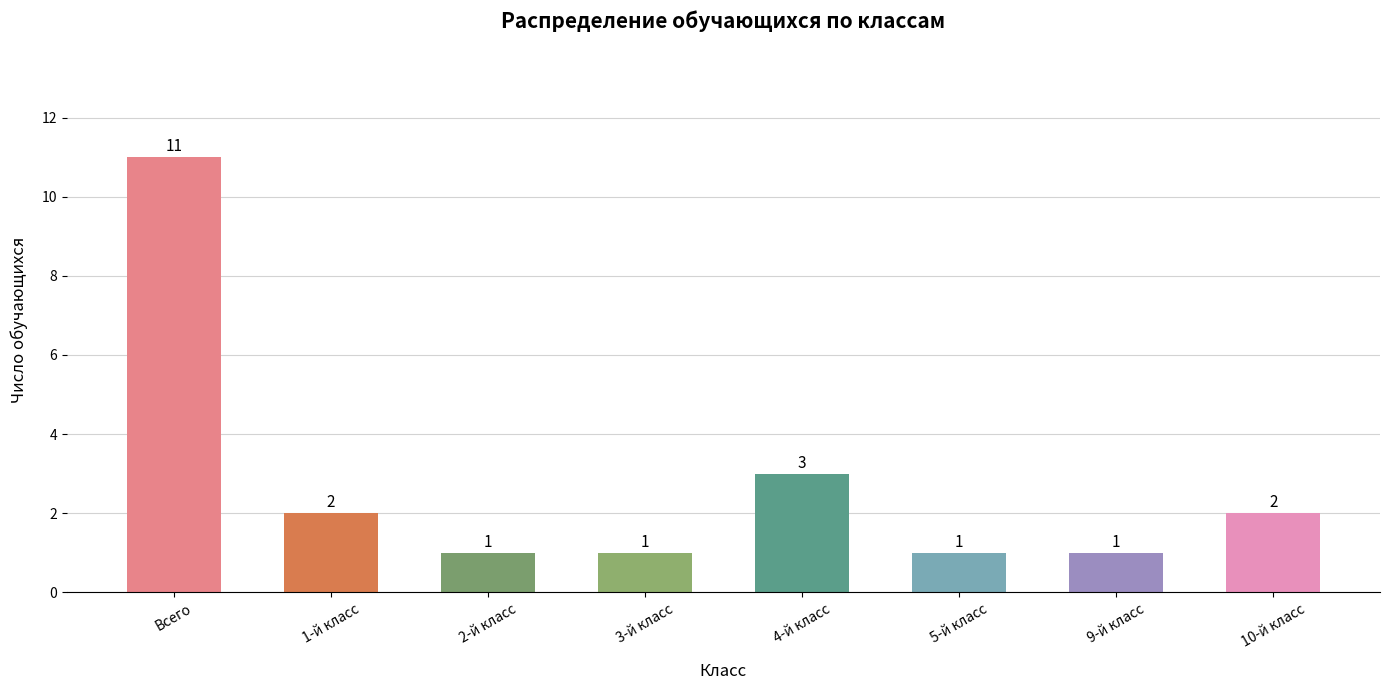

What is the ratio of the value at 10-й класс to the value at 9-й класс?

2.0